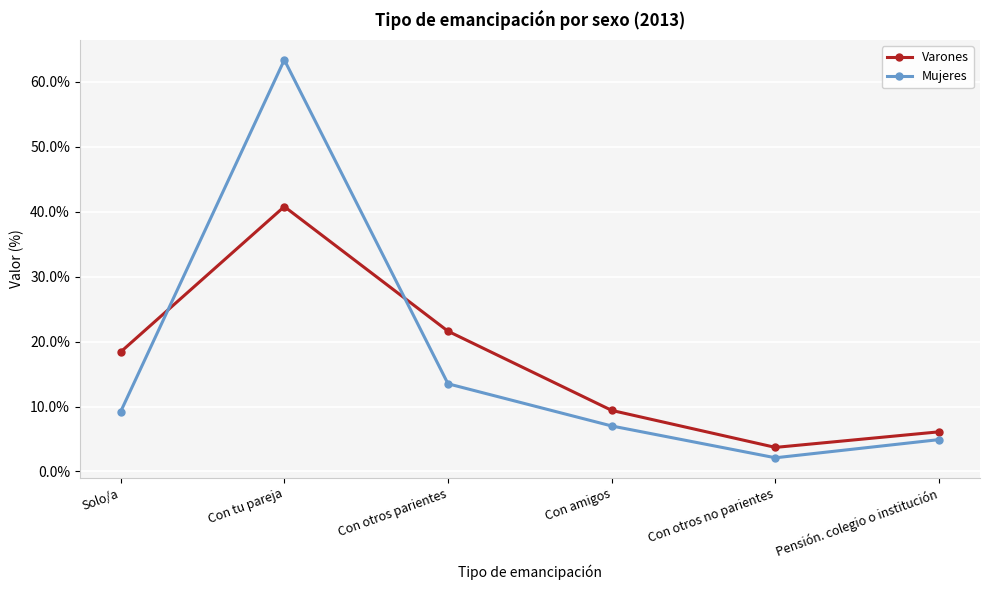

Between Con tu pareja and Con otros parientes, which series saw the biggest shift?

Mujeres